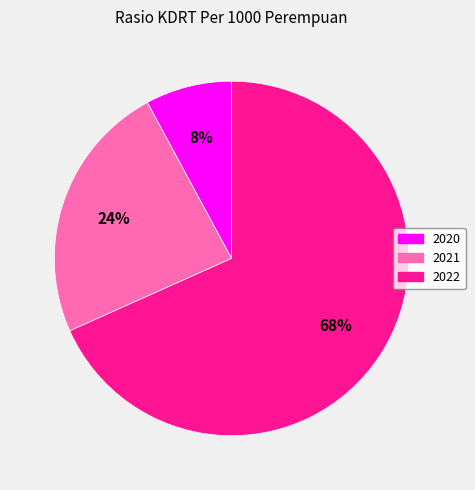

What percentage is the 2021 slice, to the nearest percent?

24%